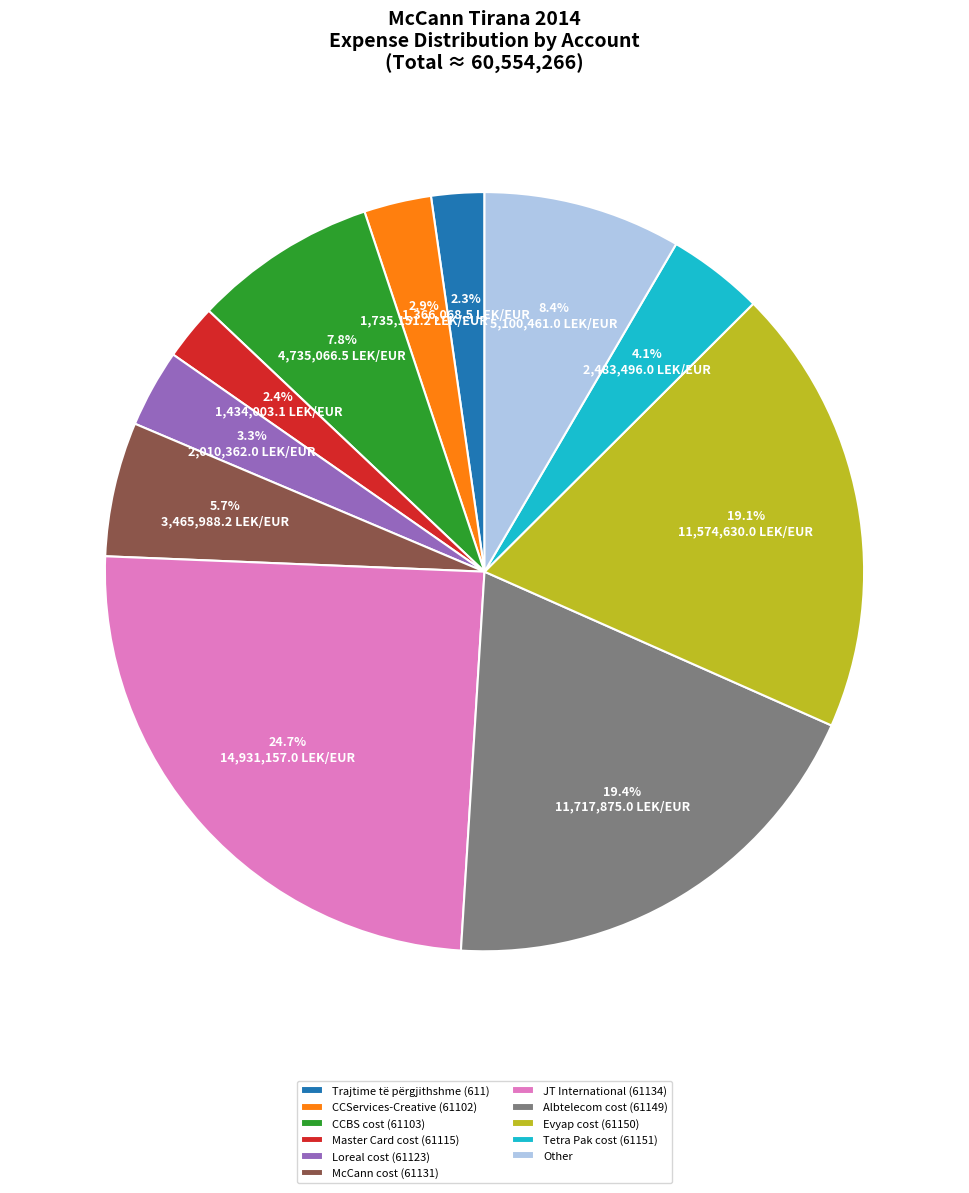

How many segments does this pie chart have?

11